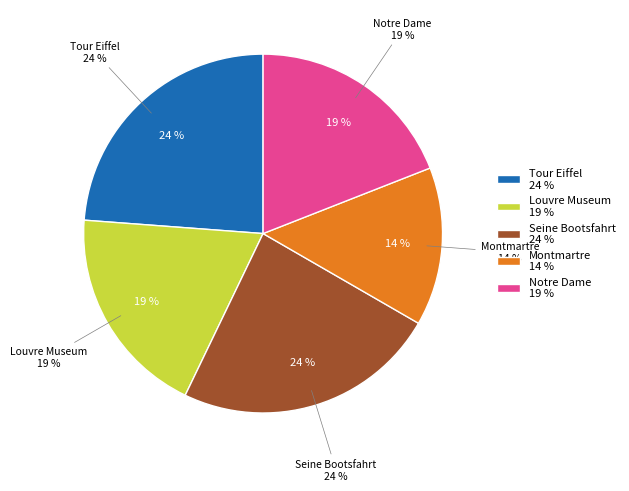

Is there a majority slice in this chart?

No